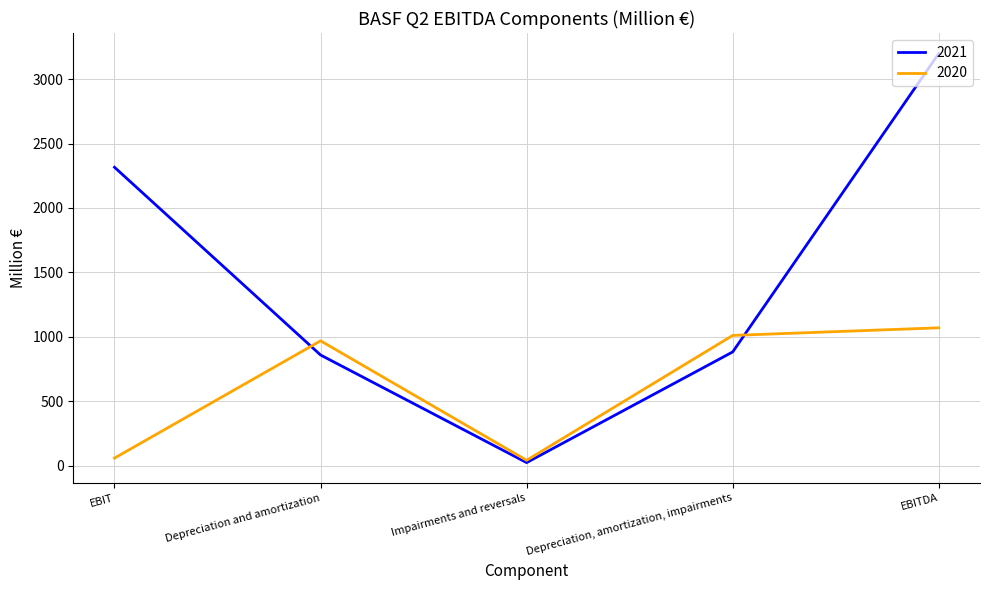

What position from the left is Depreciation and amortization?

2